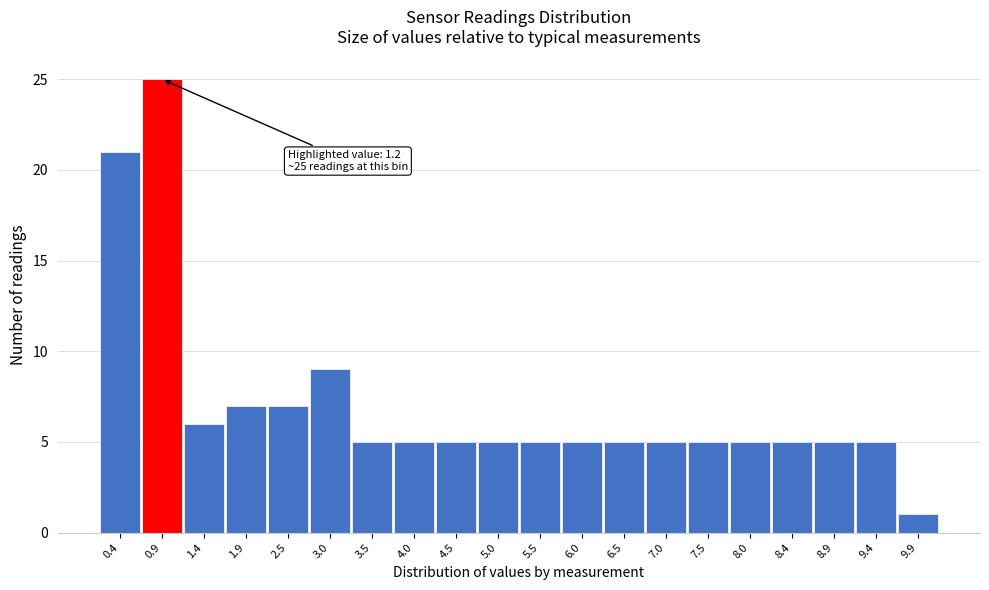

Reading right to left, extract all data points from this chart.

9.9=1	9.4=5	8.9=5	8.4=5	8.0=5	7.5=5	7.0=5	6.5=5	6.0=5	5.5=5	5.0=5	4.5=5	4.0=5	3.5=5	3.0=9	2.5=7	1.9=7	1.4=6	0.9=25	0.4=21